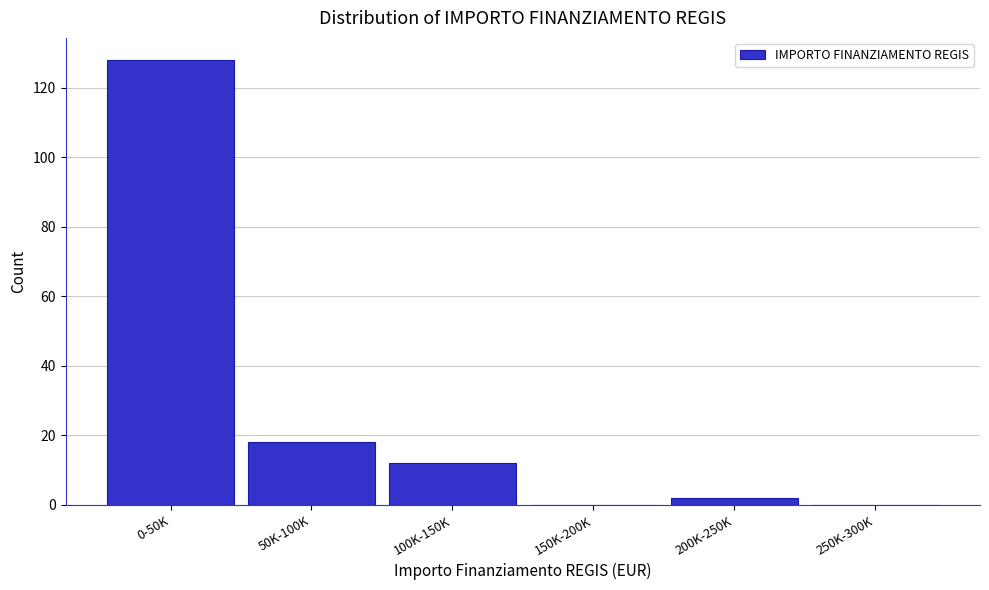

Reading left to right, list all the values displayed in this chart.

0-50K=128	50K-100K=18	100K-150K=12	150K-200K=0	200K-250K=2	250K-300K=0